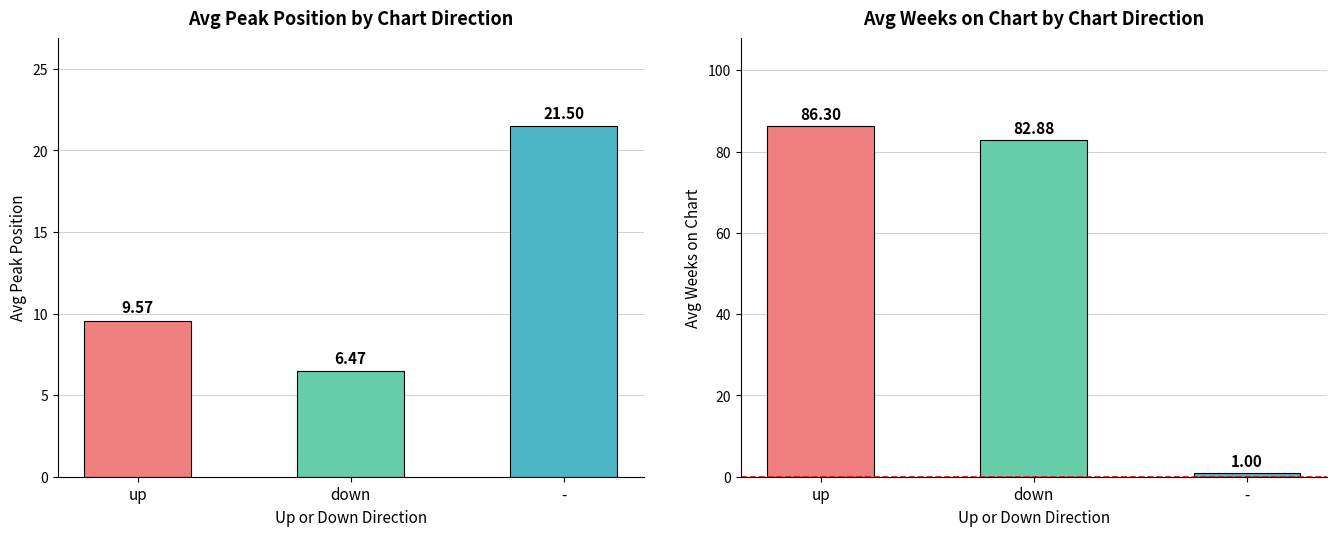

Does the chart contain stacked bars?

No